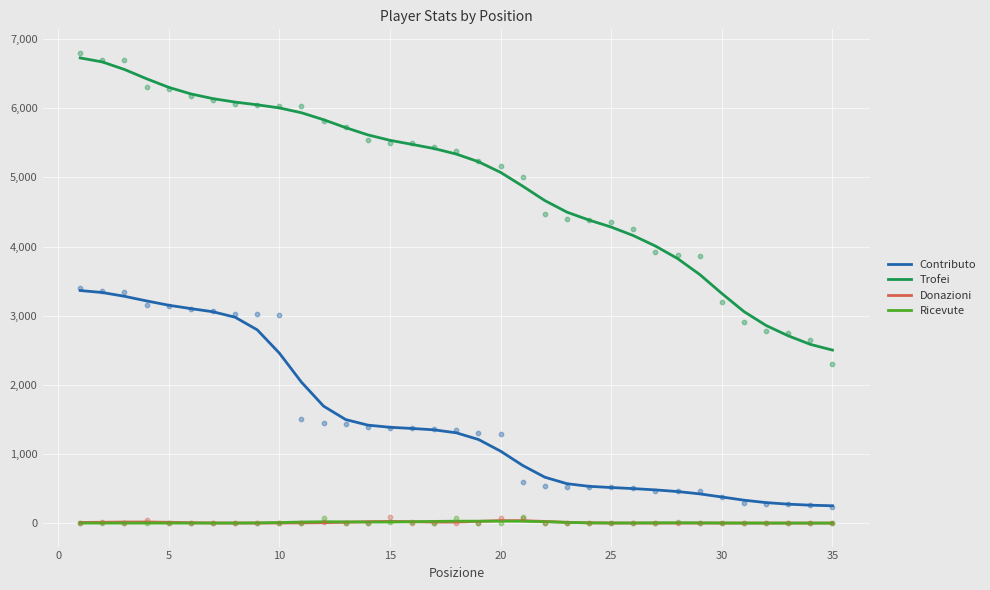

The value of Trofei at 10 is 8794.0. True or false?

False